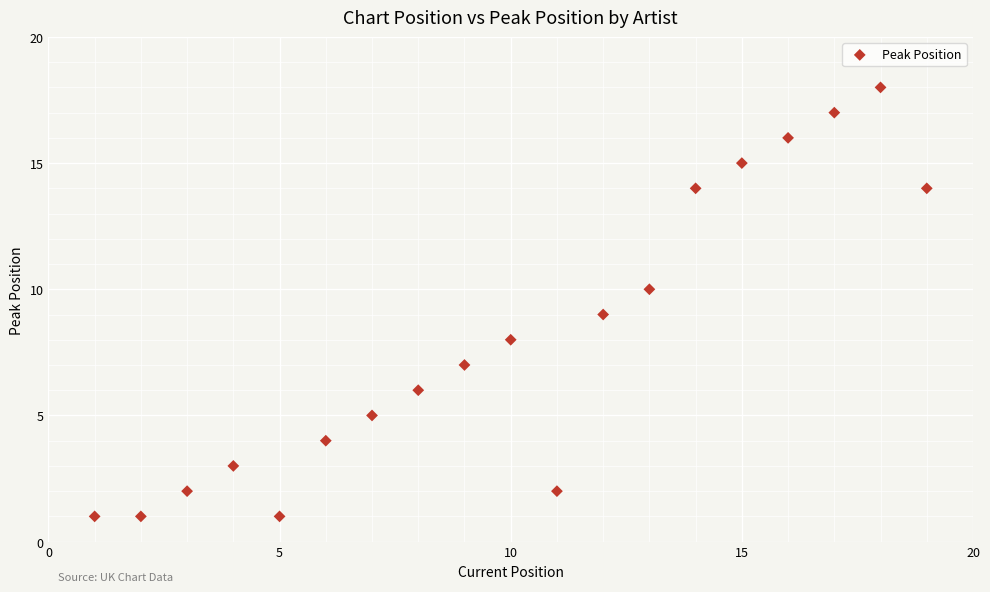

What is the range of X values (max minus min)?

18